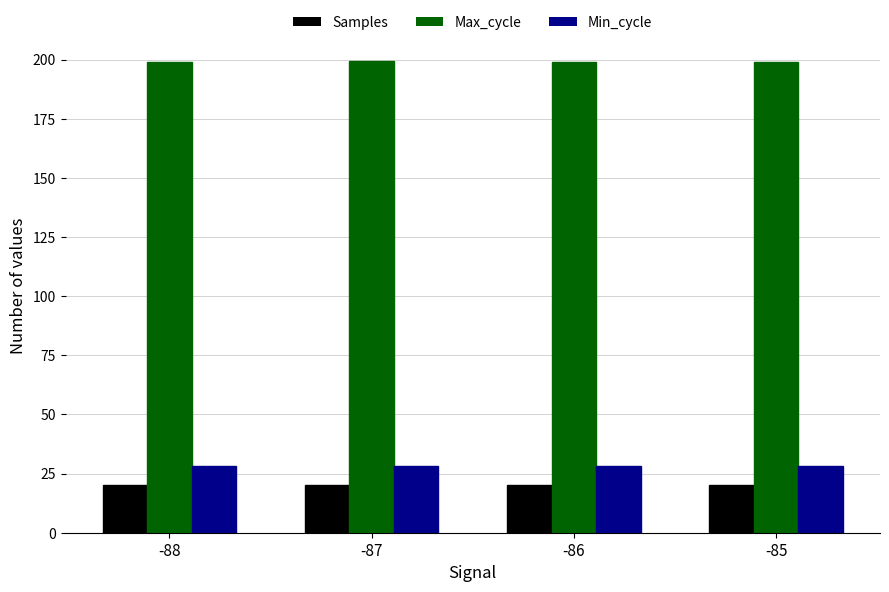

What is the greatest value displayed?

199.4